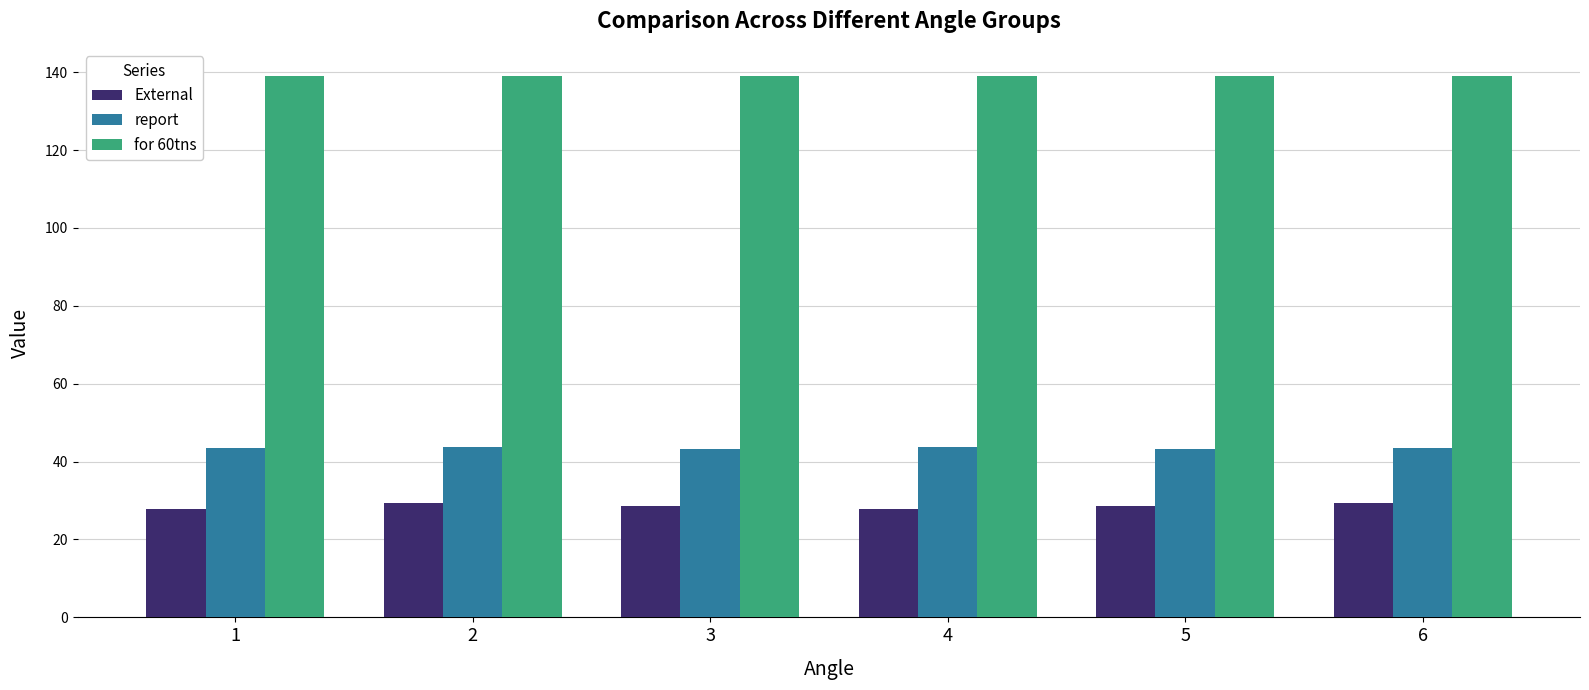

What is the difference between the second highest and second lowest values in the External series?

1.5